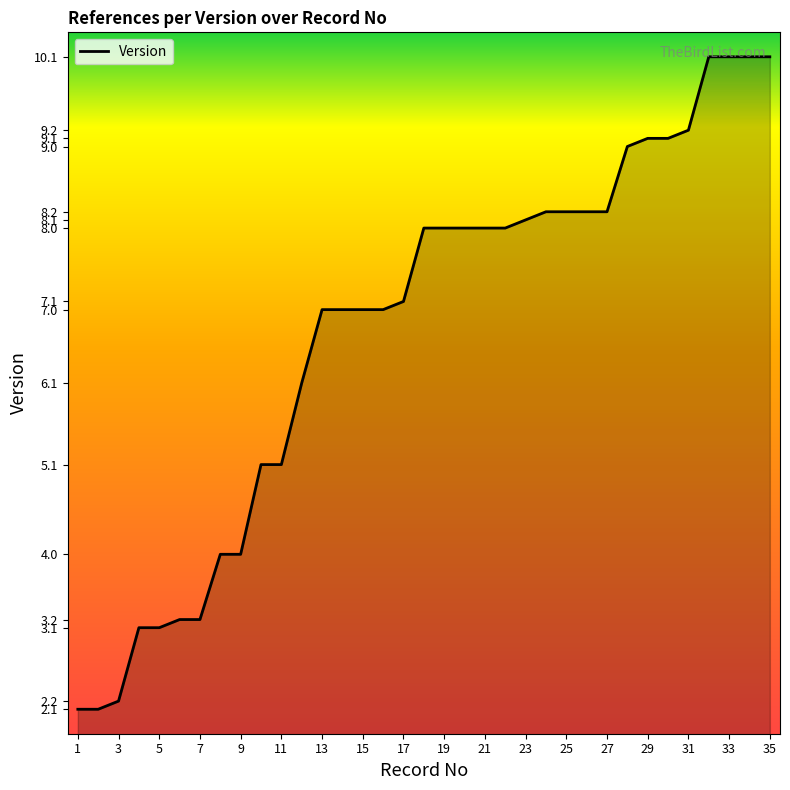

What is the difference between the maximum and minimum values?

8.0